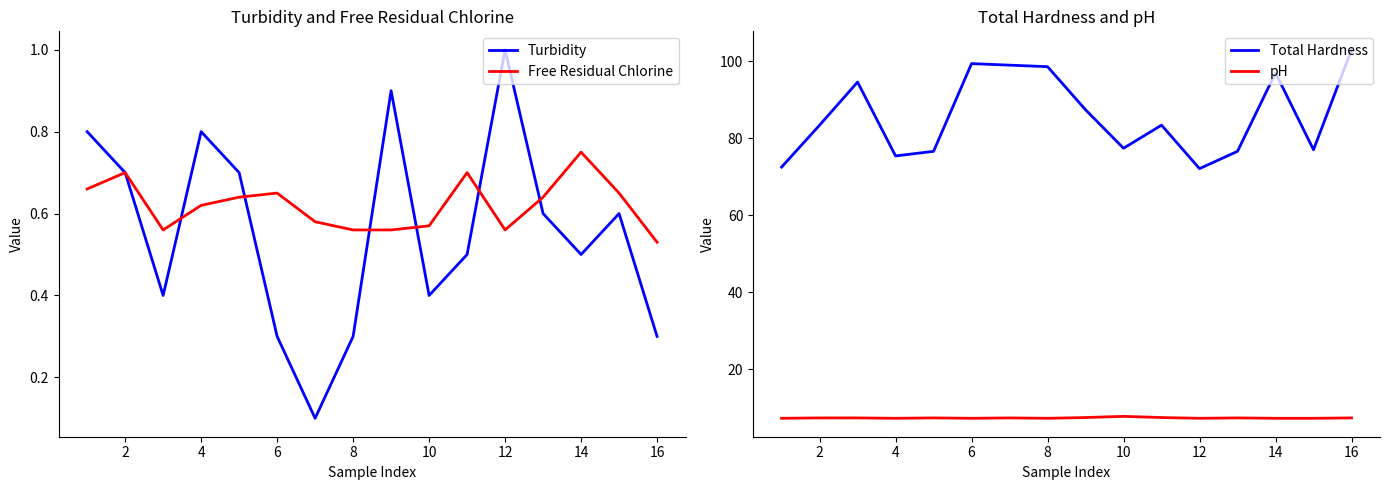

Which series has the widest spread of values?

Total Hardness